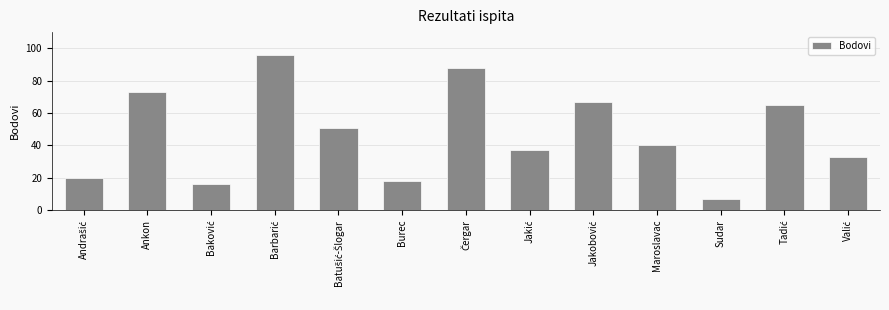

What is the value of the 2nd bar from the left?

73